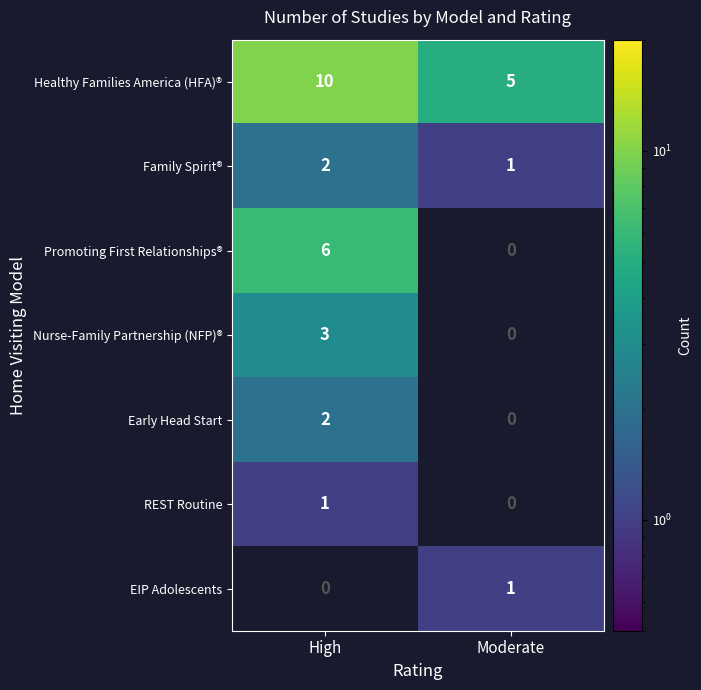

What is the sum of the Healthy Families America (HFA)® values at High and Moderate?

15